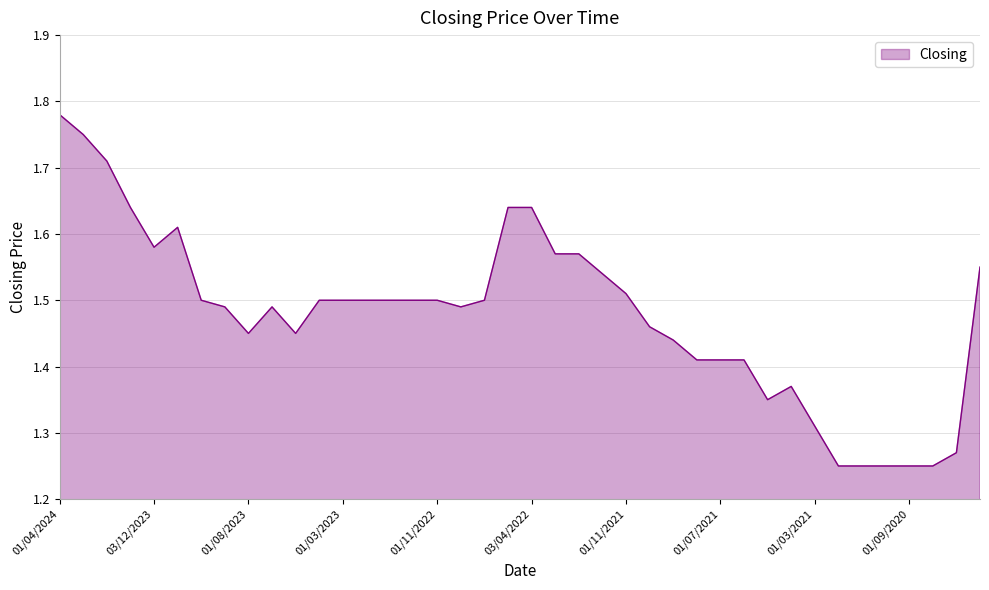

Reading right to left, list all the values displayed in this chart.

1.6	1.3	1.2	1.2	1.2	1.2	1.2	1.3	1.4	1.4	1.4	1.4	1.4	1.4	1.5	1.5	1.5	1.6	1.6	1.6	1.6	1.5	1.5	1.5	1.5	1.5	1.5	1.5	1.5	1.4	1.5	1.4	1.5	1.5	1.6	1.6	1.6	1.7	1.8	1.8